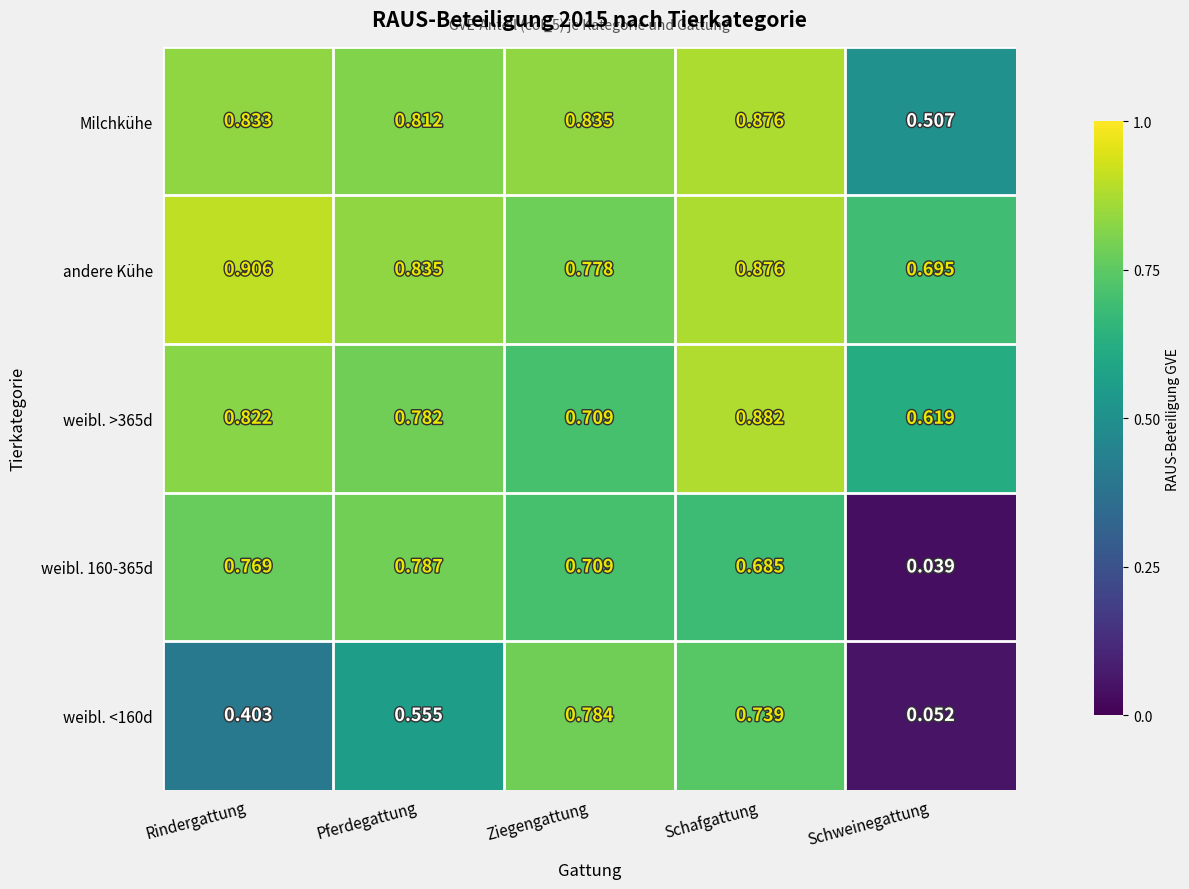

At which category is the sum across all series the highest?

Schafgattung